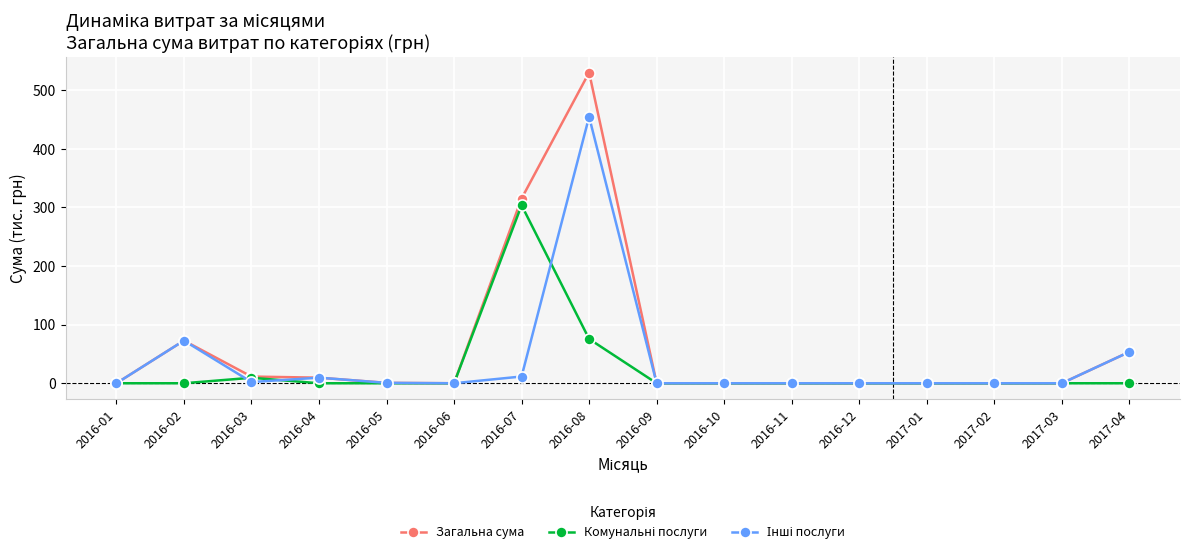

What is the label of the 10th point from the right?

2016-07